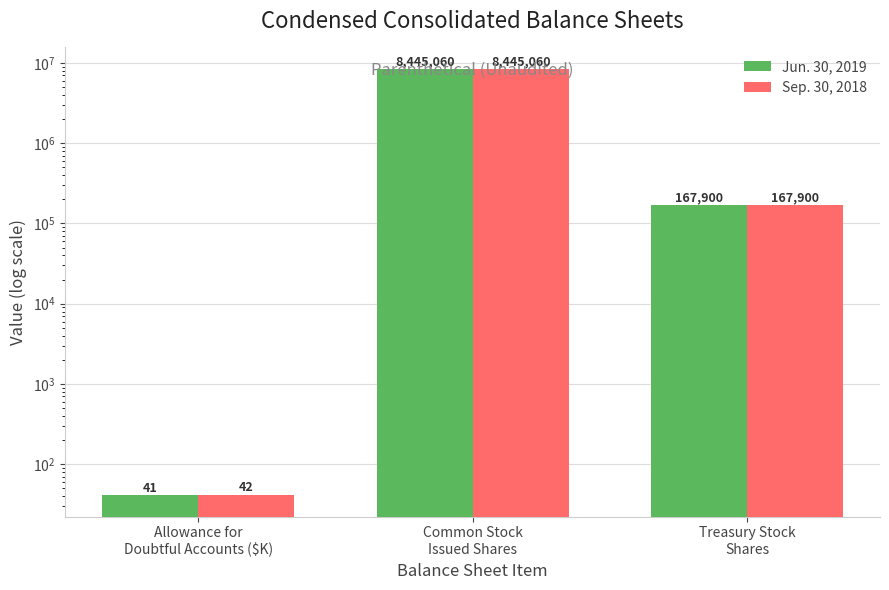

Read the Sep. 30, 2018 value at Allowance for
Doubtful Accounts ($K).

42